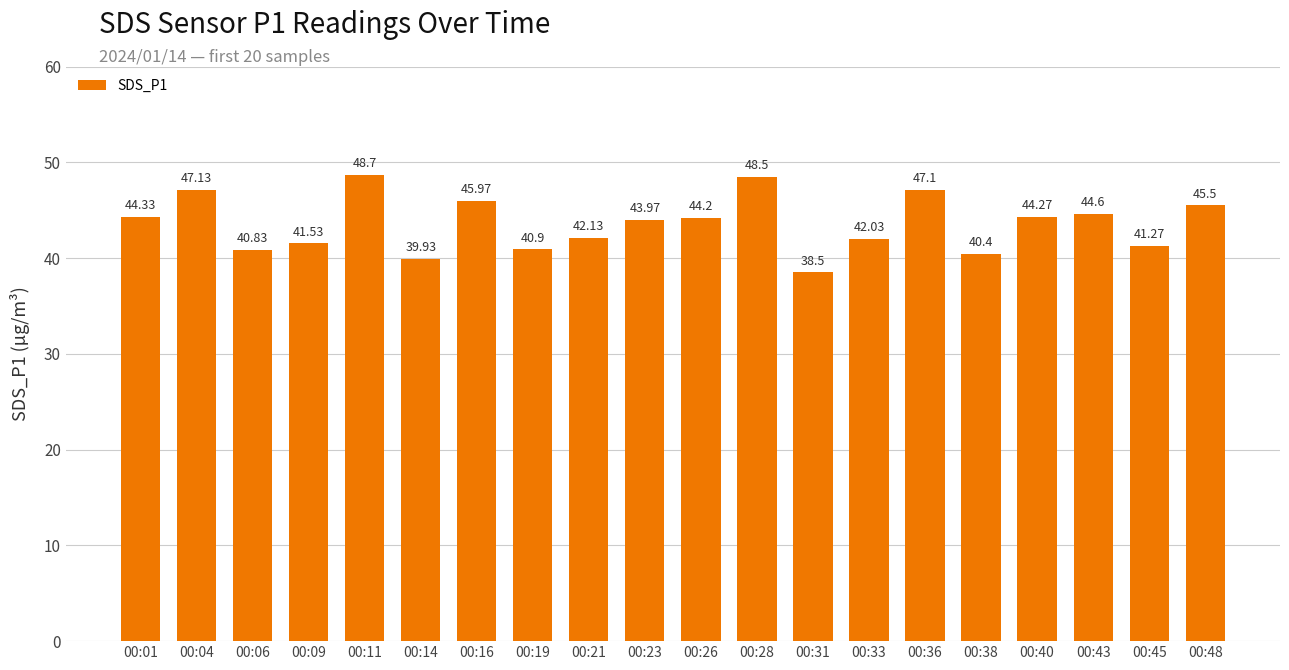

What is the ratio of the value at 00:45 to the value at 00:01?

0.9